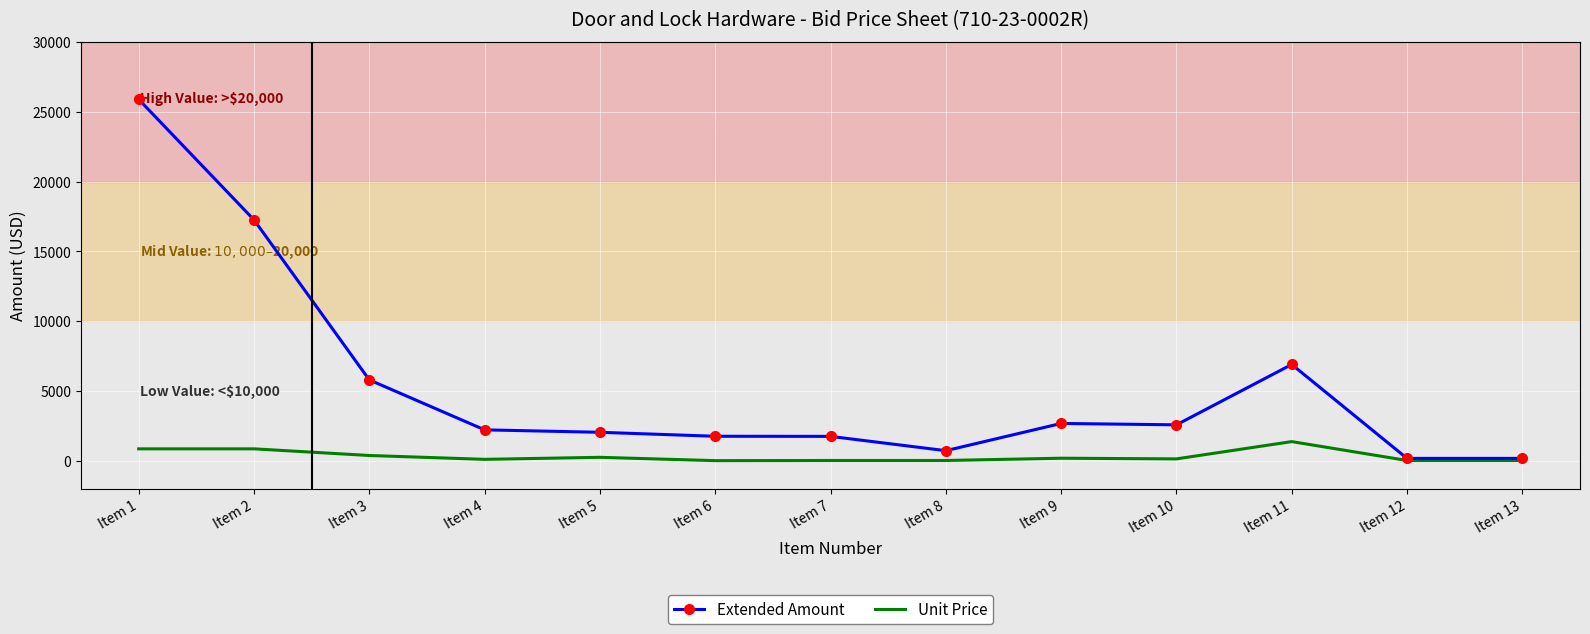

At which label is Extended Amount closest to 13034?

Item 2